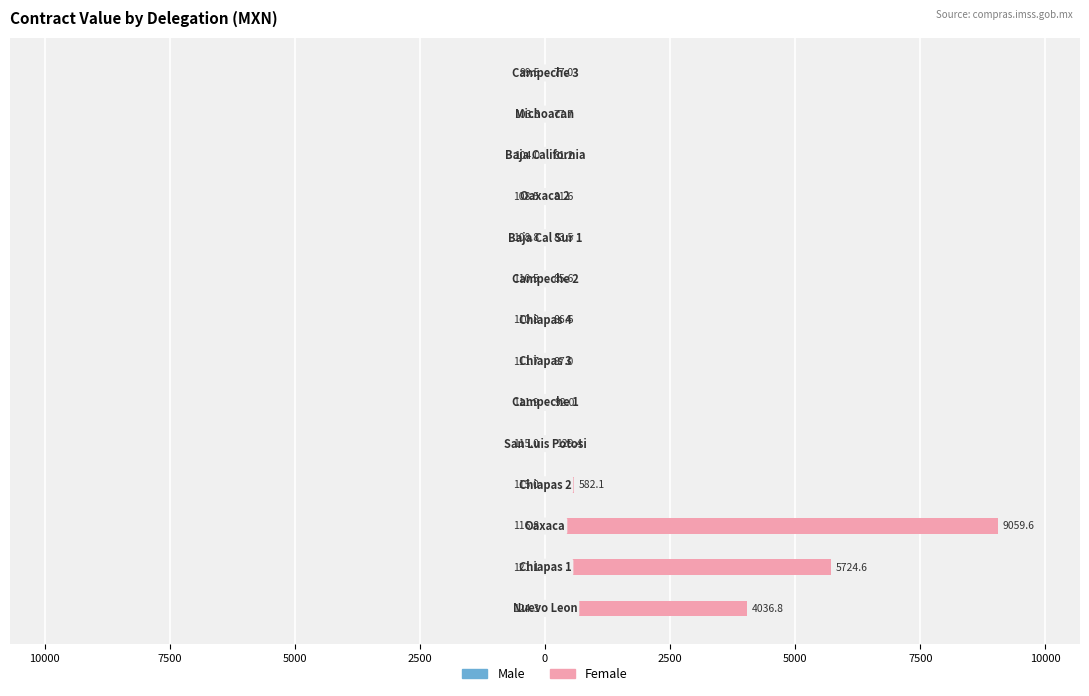

What is the value of the Male bar at the 5th from the left?

-115.0